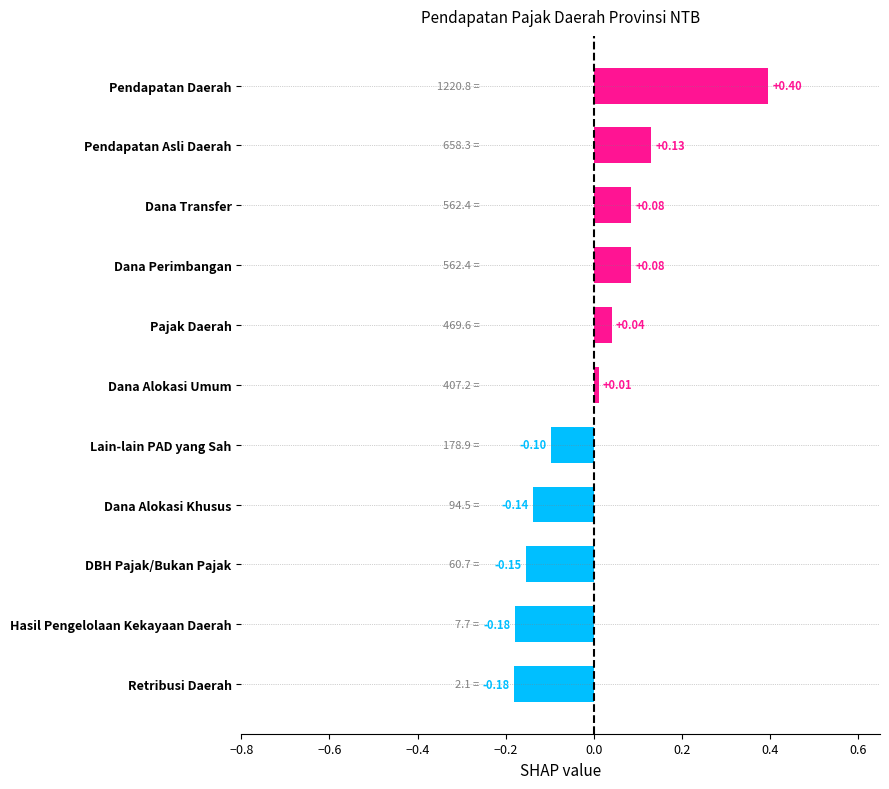

What is the change in value from Retribusi Daerah to Dana Transfer?

+0.3